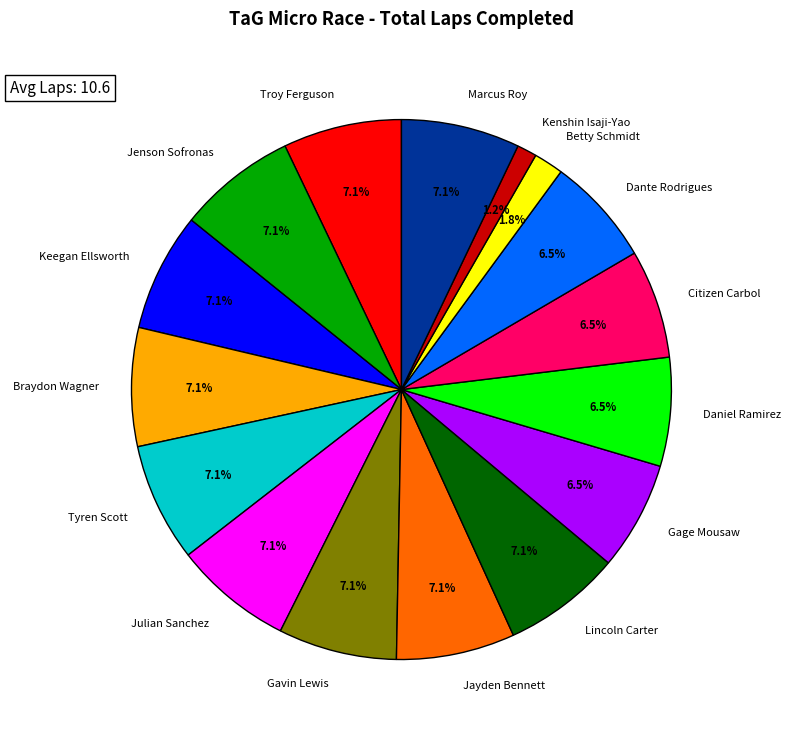

Which category has the smallest portion of the pie?

Kenshin Isaji-Yao